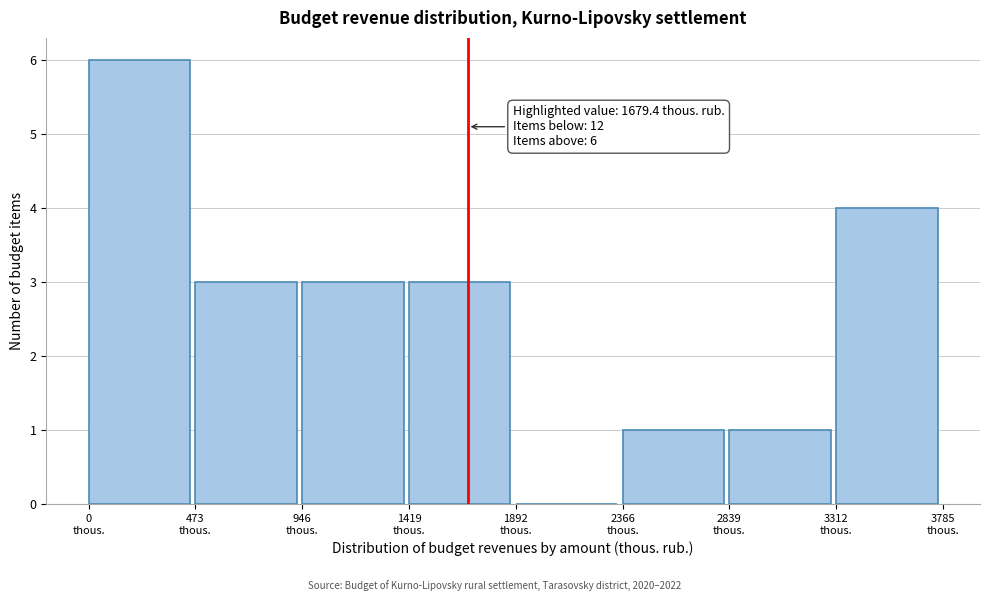

Which range on the x-axis has the tallest bar?

0 to 450